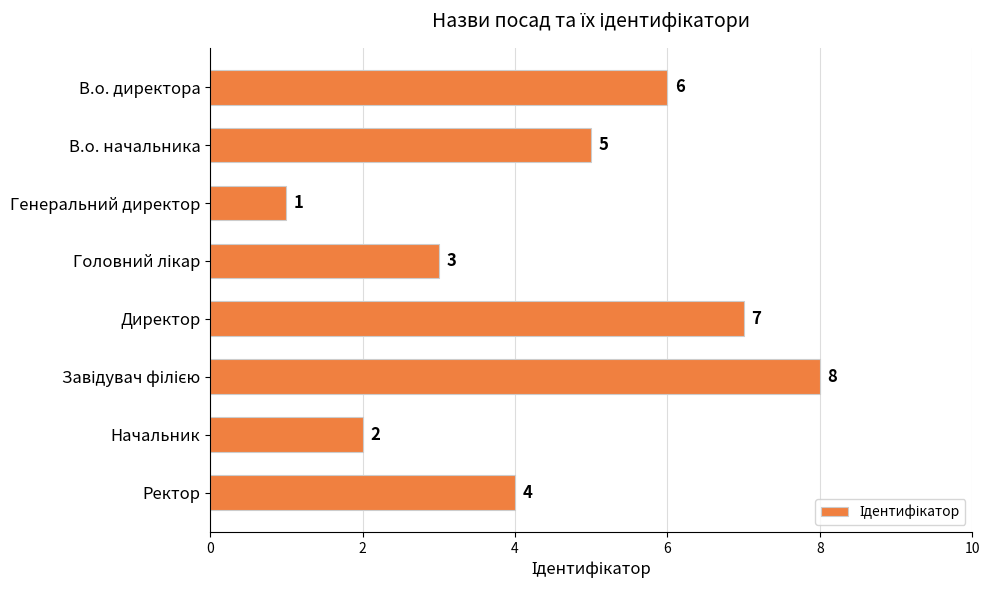

The value at В.о. начальника is 7. True or false?

False